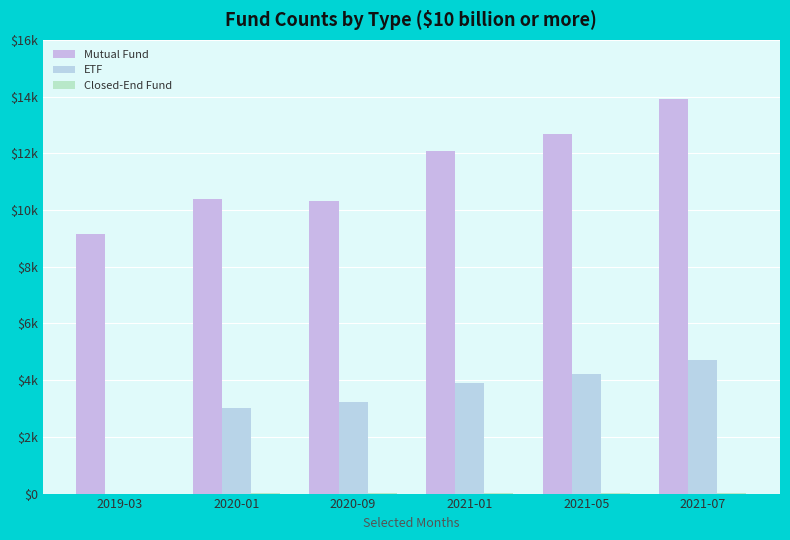

The Mutual Fund series shows 17914 at 2021-01. True or false?

False